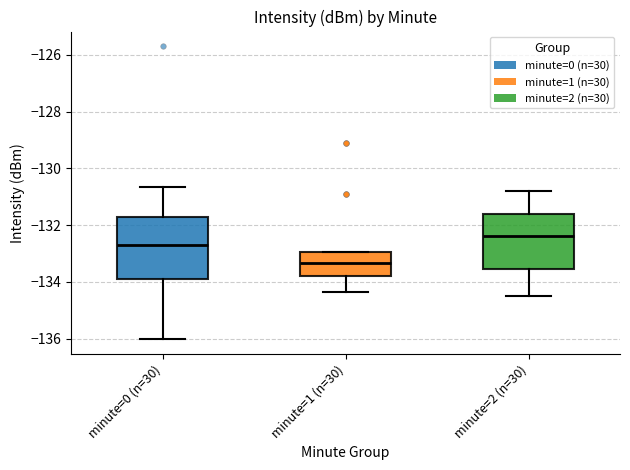

Reading left to right, read every box against the y-axis: the position of its median line, the range the box covers, and the ends of its whiskers. The values are not printed on the chart, so give them approximately, as read against the axis.

minute=0 (n=30): median -132.8, box -134.0 to -131.8, whiskers -136.0 to -130.6
minute=1 (n=30): median -133.4, box -133.8 to -133.0, whiskers -134.4 to -133.0
minute=2 (n=30): median -132.4, box -133.6 to -131.6, whiskers -134.4 to -130.8